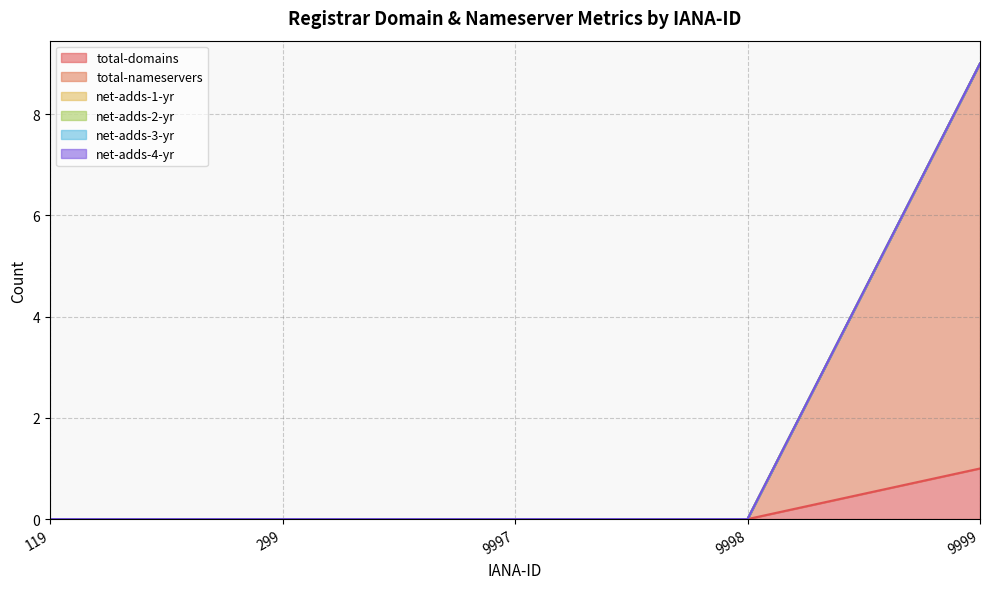

What is the total value across all series at 9999?

9